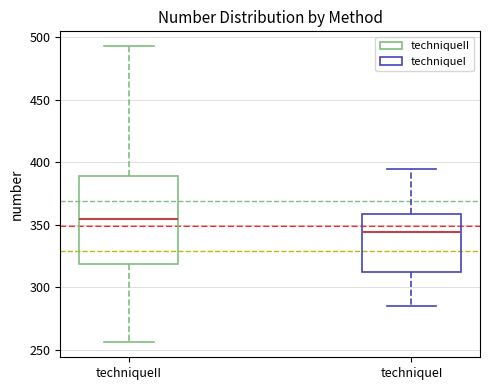

Which box's median line is the highest?

techniqueII